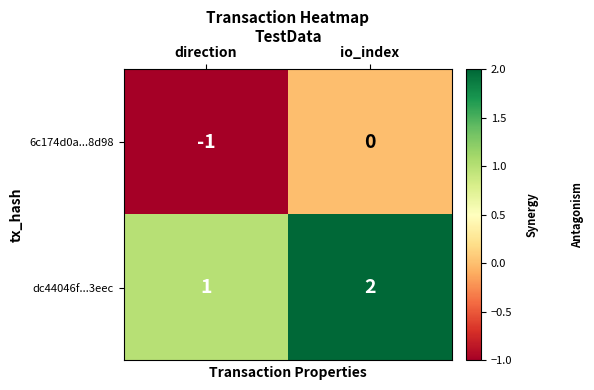

What is the sum of all dc44046f...3eec values?

3